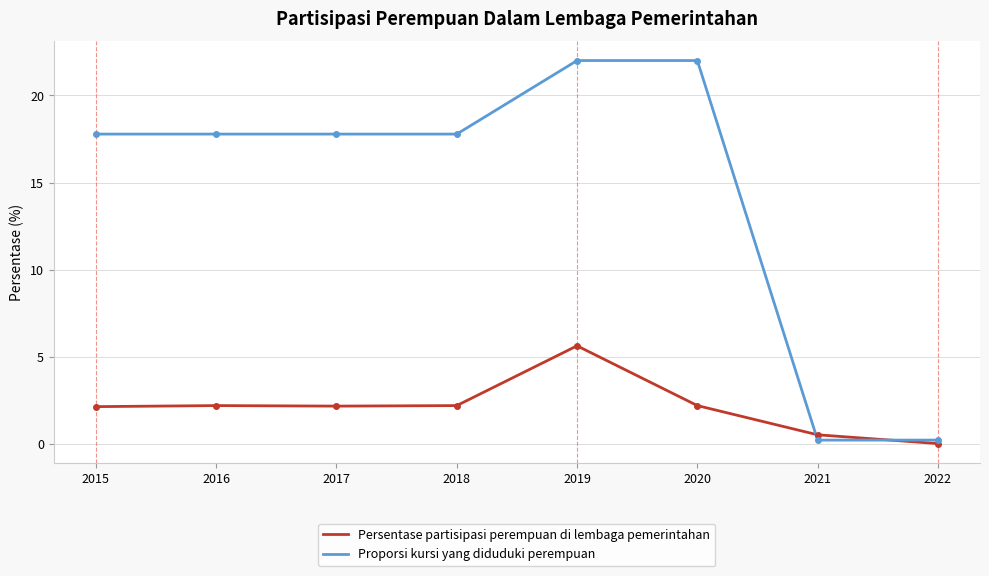

How many intersections are there between Proporsi kursi yang diduduki perempuan and Persentase partisipasi perempuan di lembaga pemerintahan?

2